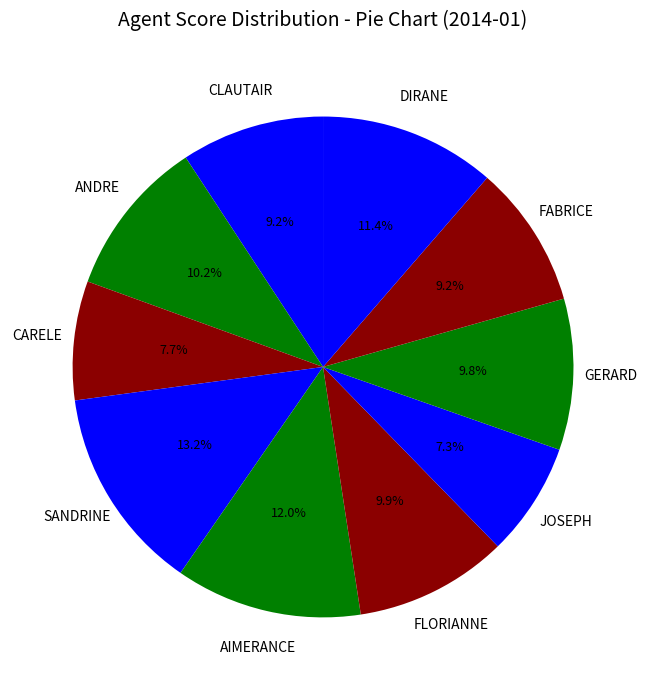

What is the largest slice in the pie chart?

SANDRINE